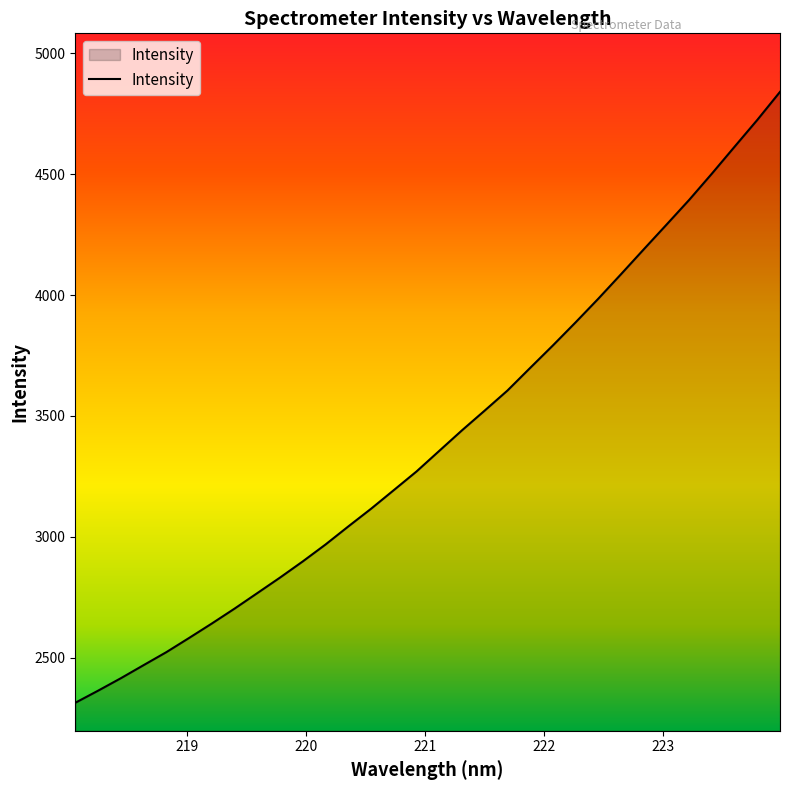

What is the maximum value shown in the chart?

4840.0